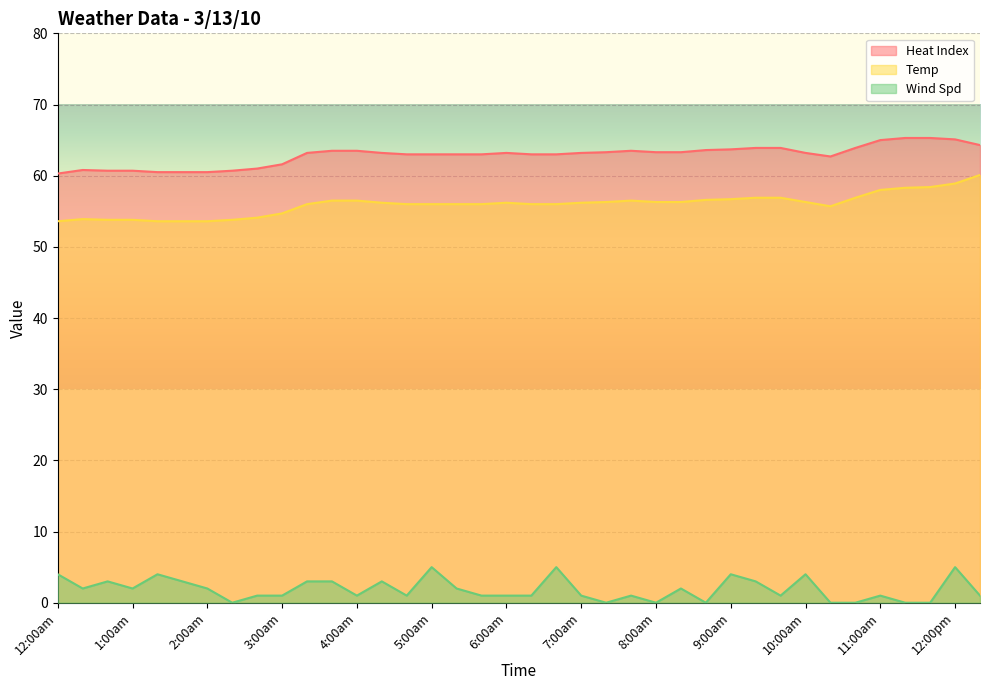

What is the label of the 26th point from the left?

8:19am